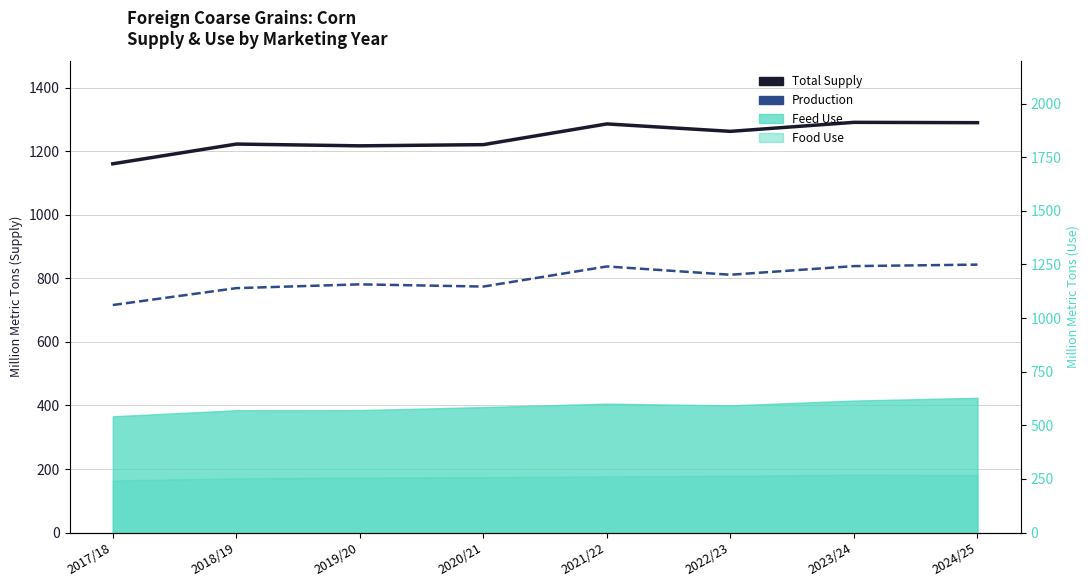

What is the total value across all series at 2017/18?

1876.3